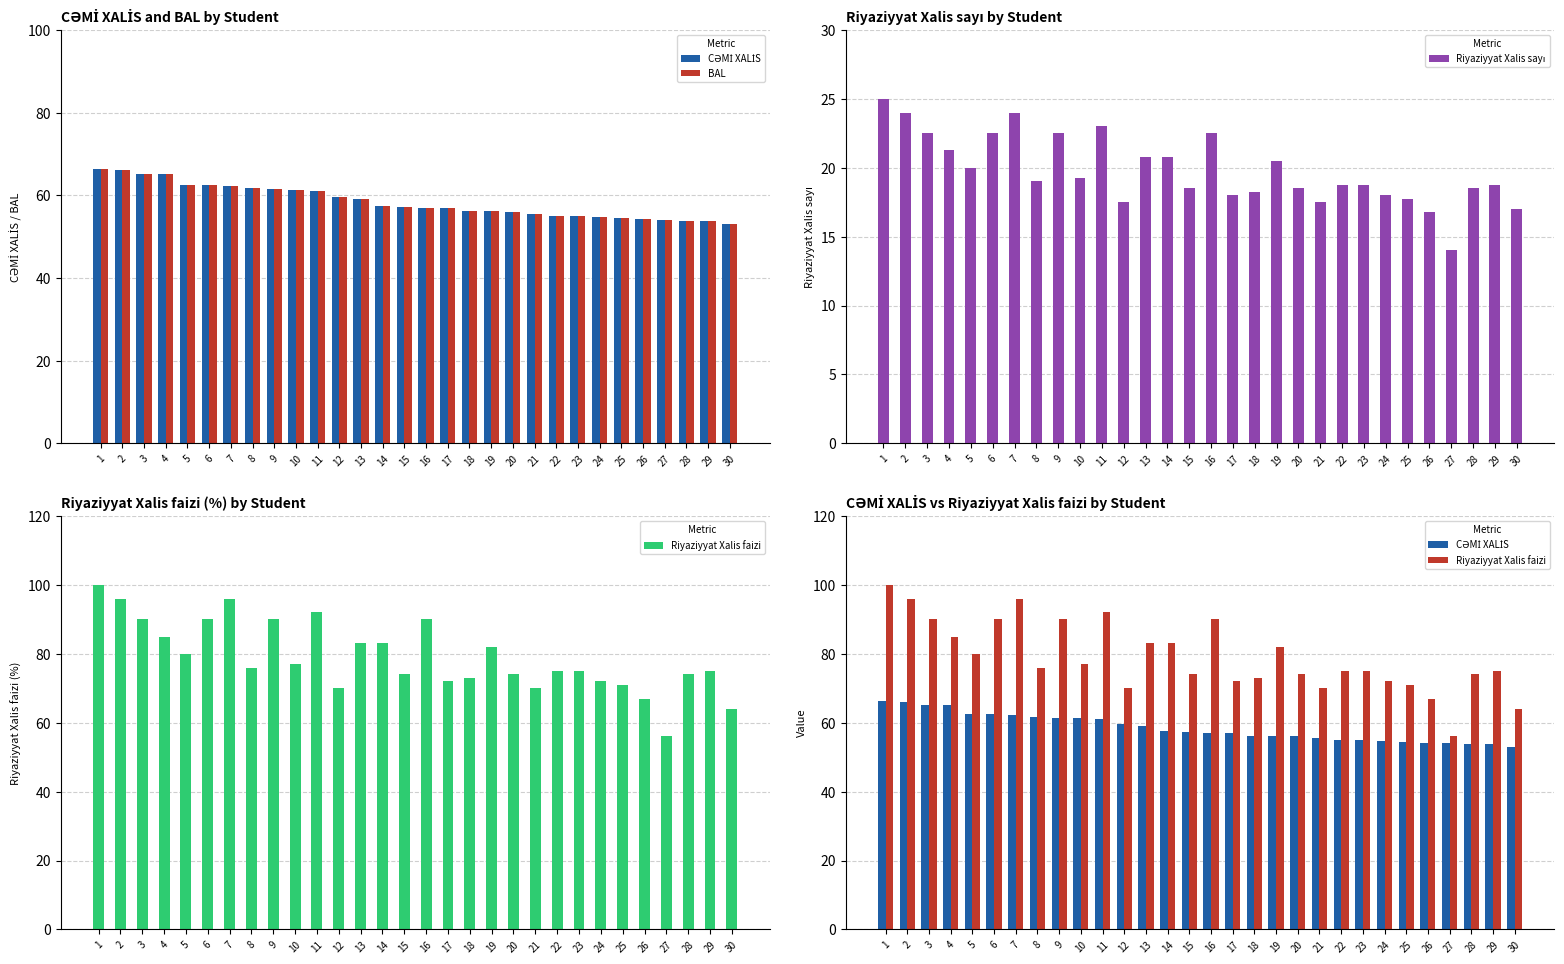

At how many categories does at least one series exceed 59?

29